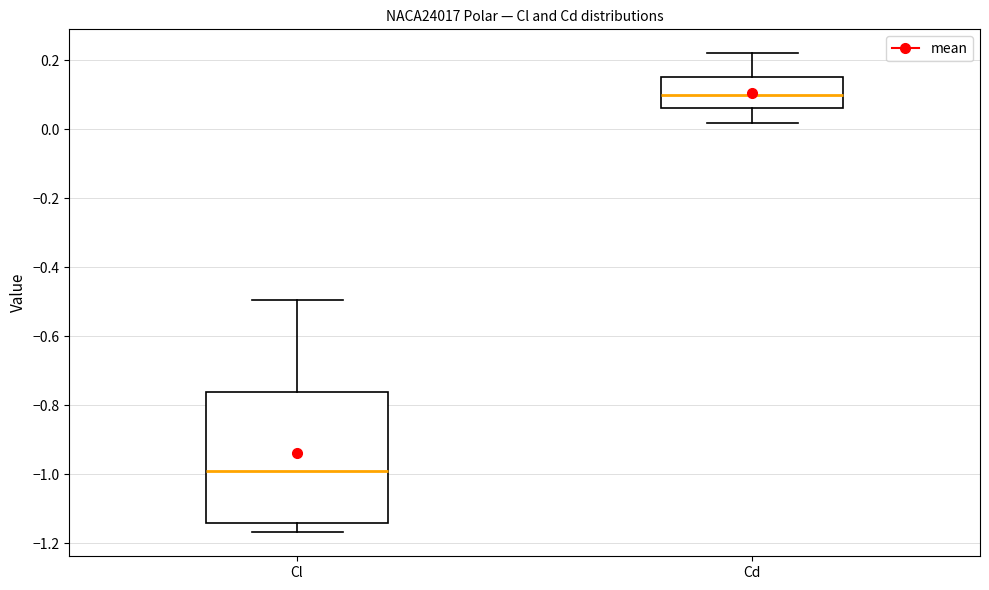

Where does the lower whisker of the box for Cd end on the y-axis? The values are not printed on the chart, so give them approximately, as read against the axis.

0.02